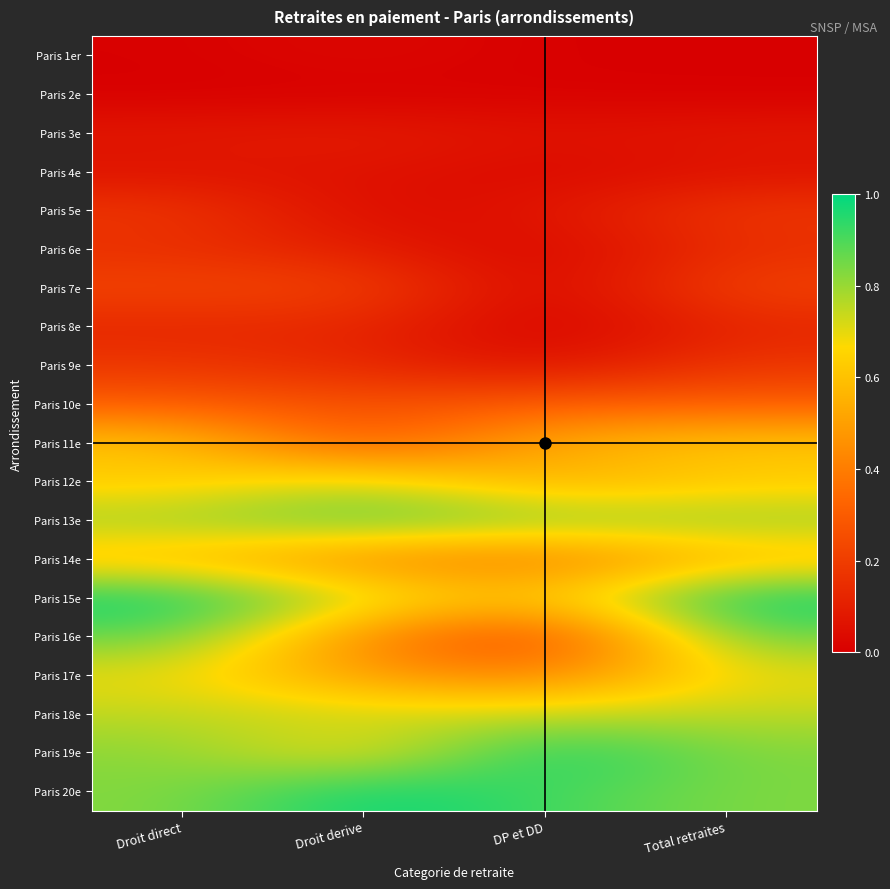

Count the number of categories in the chart.

4